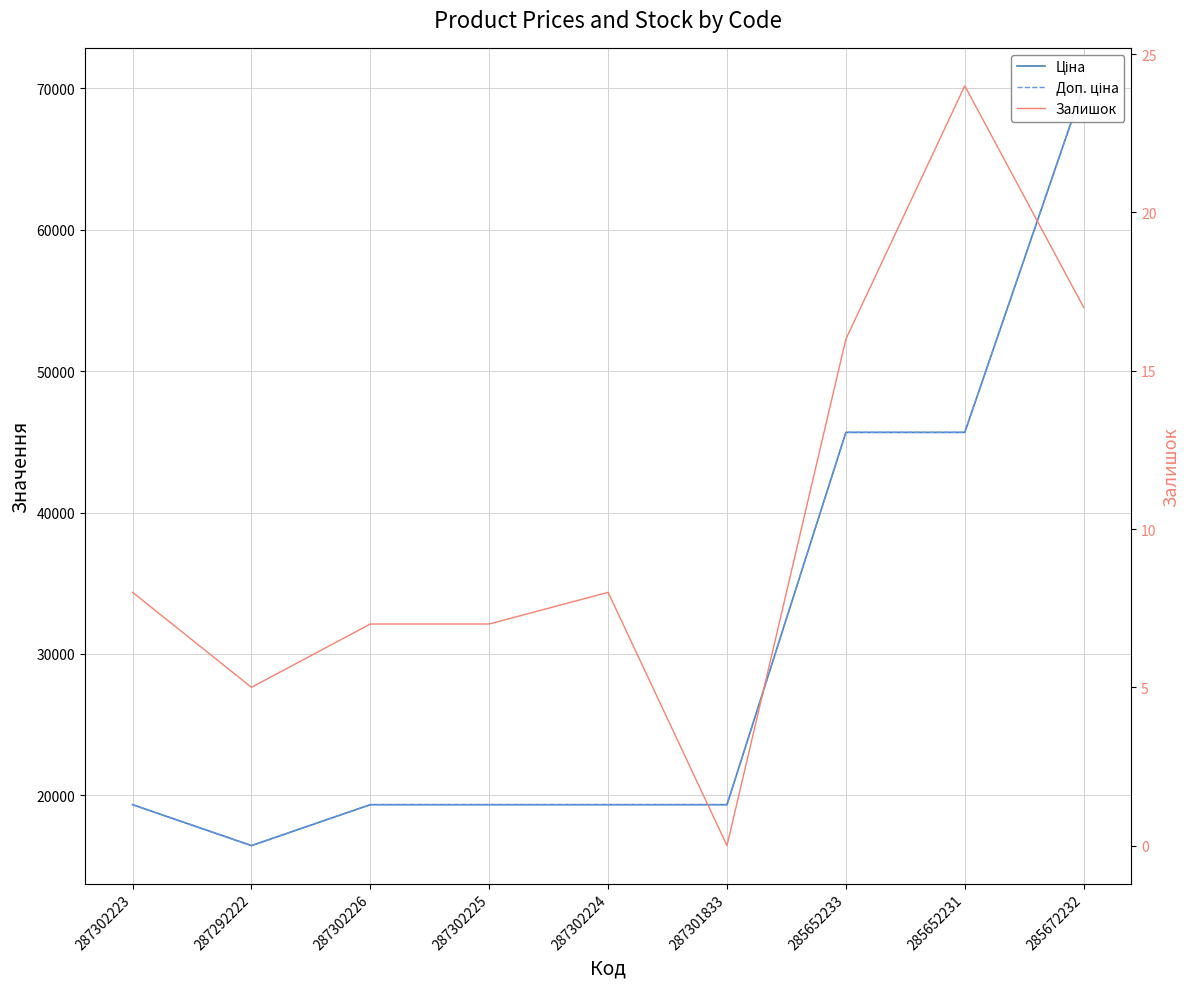

Reading left to right, extract all data points from this chart.

Ціна: 287302223=19343.1	287292222=16448.2	287302226=19343.1	287302225=19343.1	287302224=19343.1	287301833=19343.1	285652233=45672.6	285652231=45672.6	285672232=70181.6
Доп. ціна: 287302223=19343.1	287292222=16448.2	287302226=19343.1	287302225=19343.1	287302224=19343.1	287301833=19343.1	285652233=45672.6	285652231=45672.6	285672232=70181.6
Залишок: 287302223=8.0	287292222=5.0	287302226=7.0	287302225=7.0	287302224=8.0	287301833=0.0	285652233=16.0	285652231=24.0	285672232=17.0